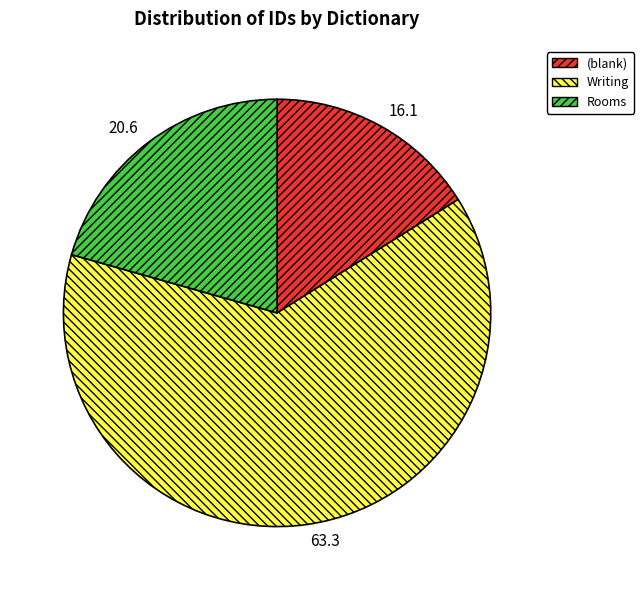

Combined, do (blank) and Writing account for over 50%?

Yes